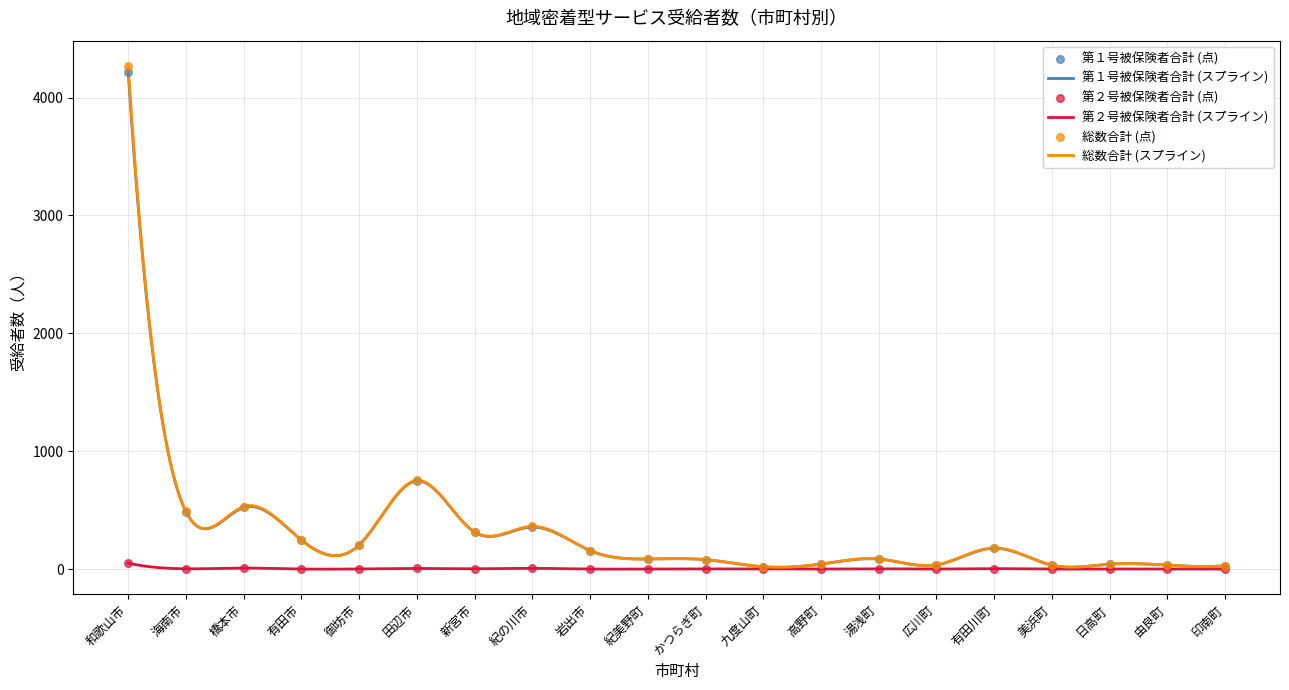

Is the value of 第１号被保険者合計 at 新宮市 greater than the value of 総数合計 at 橋本市?

No